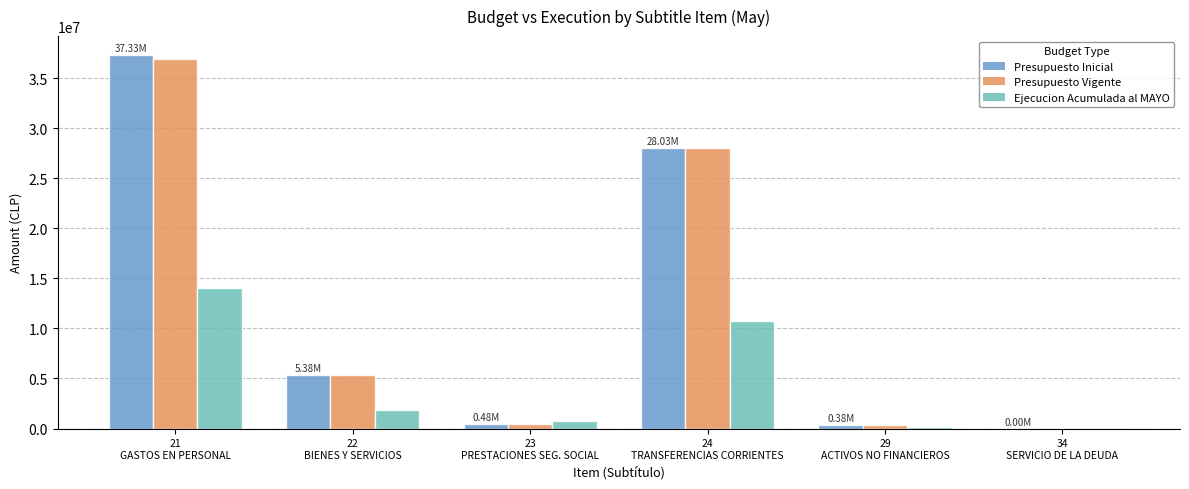

What is the sum of all Presupuesto Inicial values?

71602098